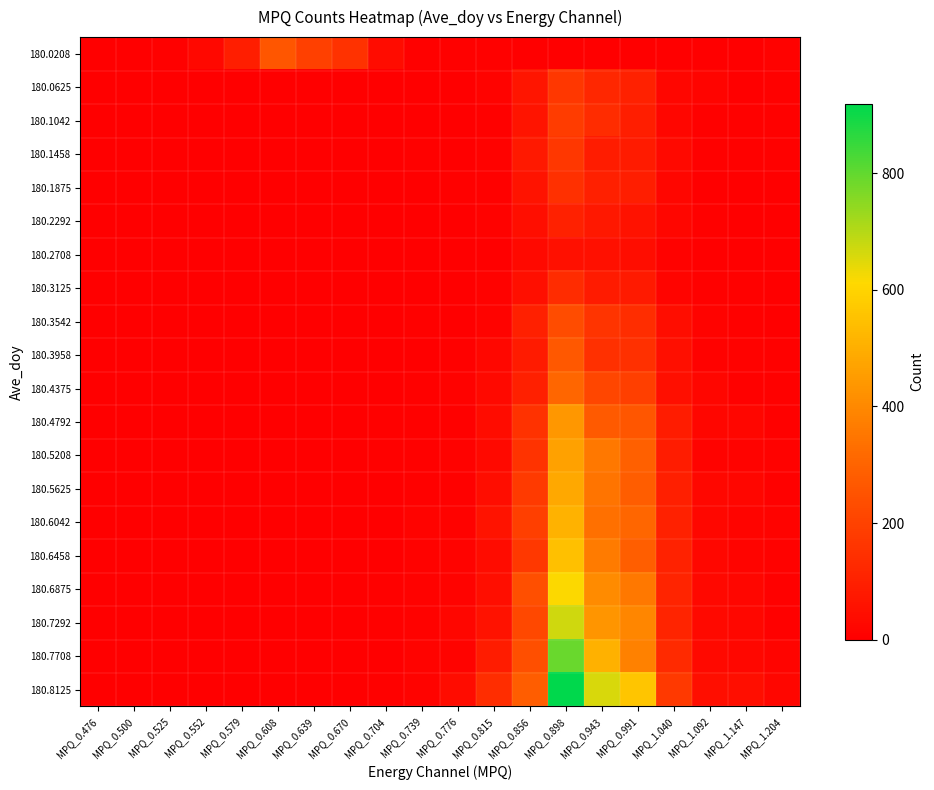

What is the difference between the highest and lowest values at MPQ_0.476?

1